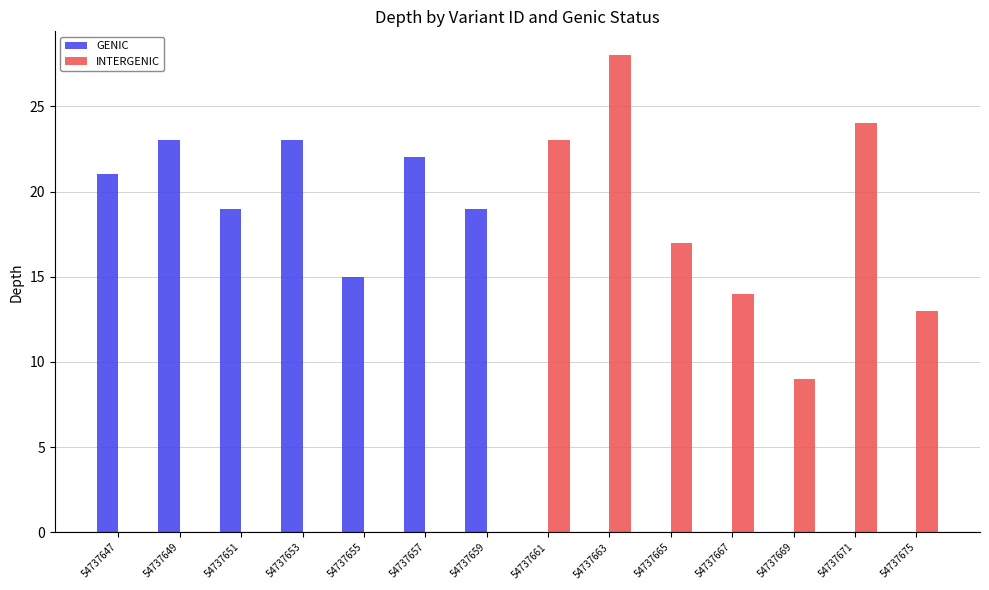

At which label does INTERGENIC reach its peak?

54737663